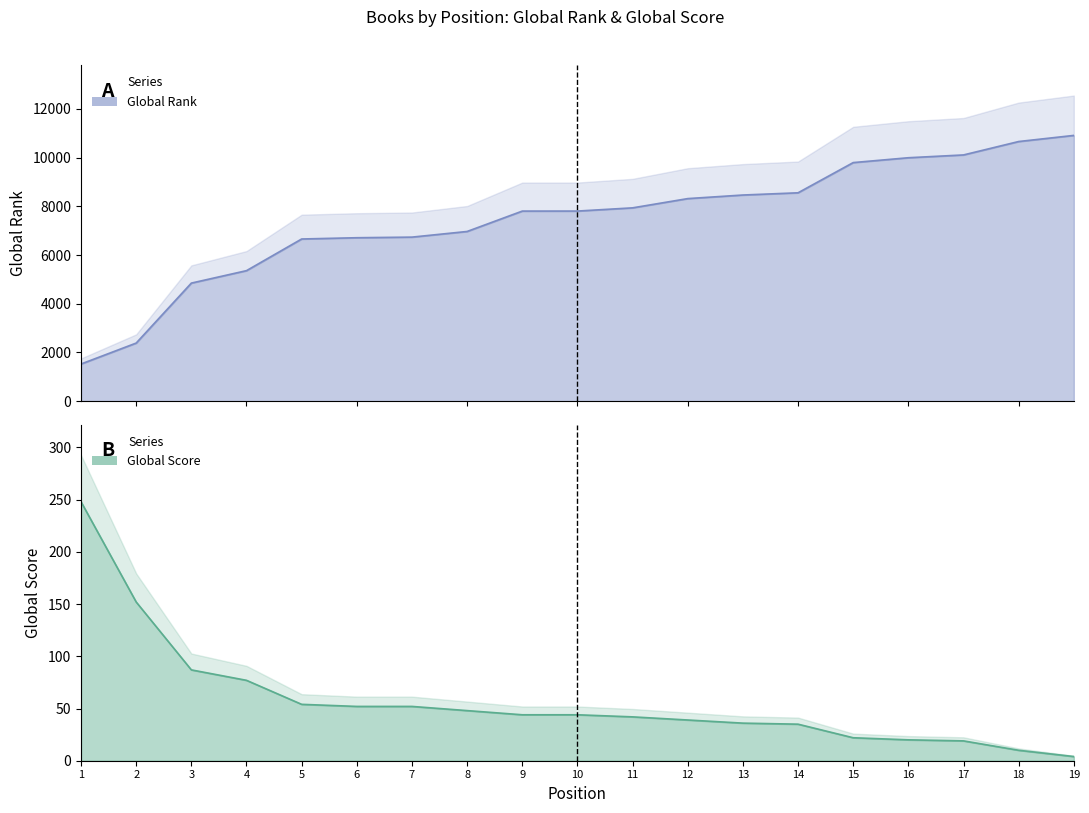

What is the average value of the Global Rank series?

7449